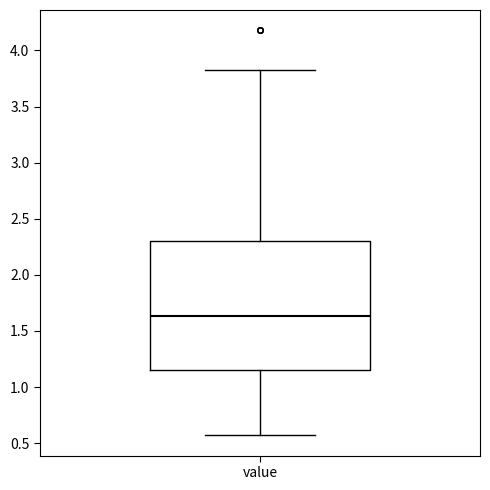

Where does the median line of the box for value sit on the y-axis? The values are not printed on the chart, so give them approximately, as read against the axis.

1.65